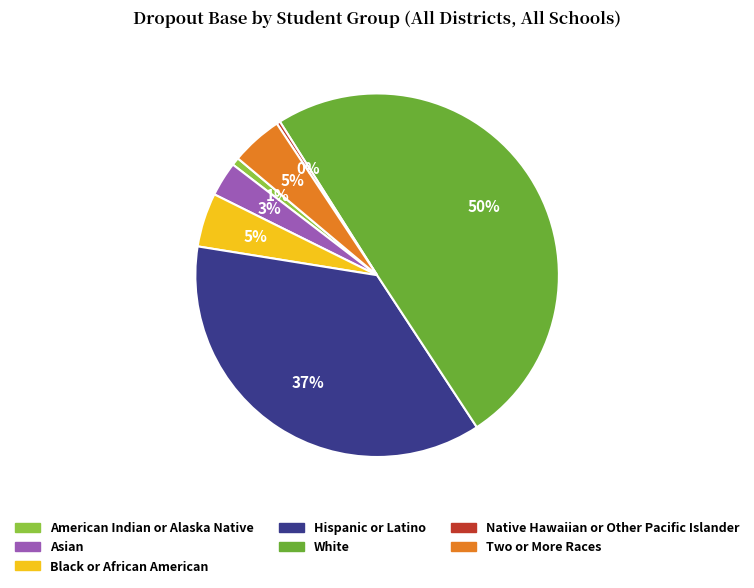

Is it true that Two or More Races is 5% of the pie?

True